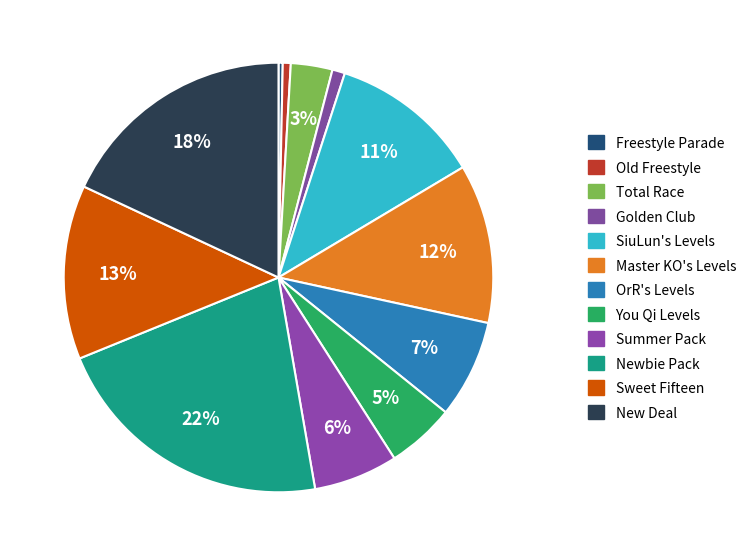

What is the total percentage of Summer Pack and Total Race?

9.5%